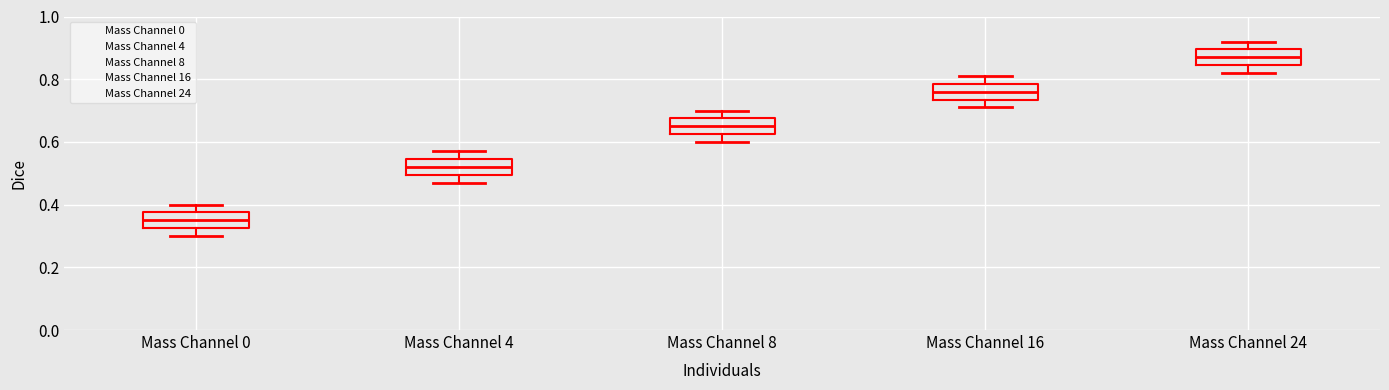

Reading left to right, transcribe this box plot: for each box, give where its median line is, the range the box spans, and where its two whiskers end, as read against the y-axis. The values are not printed on the chart, so give them approximately, as read against the axis.

Mass Channel 0: median 0.36, box 0.32 to 0.38, whiskers 0.30 to 0.40
Mass Channel 4: median 0.52, box 0.50 to 0.54, whiskers 0.48 to 0.58
Mass Channel 8: median 0.66, box 0.62 to 0.68, whiskers 0.60 to 0.70
Mass Channel 16: median 0.76, box 0.74 to 0.78, whiskers 0.72 to 0.82
Mass Channel 24: median 0.88, box 0.84 to 0.90, whiskers 0.82 to 0.92